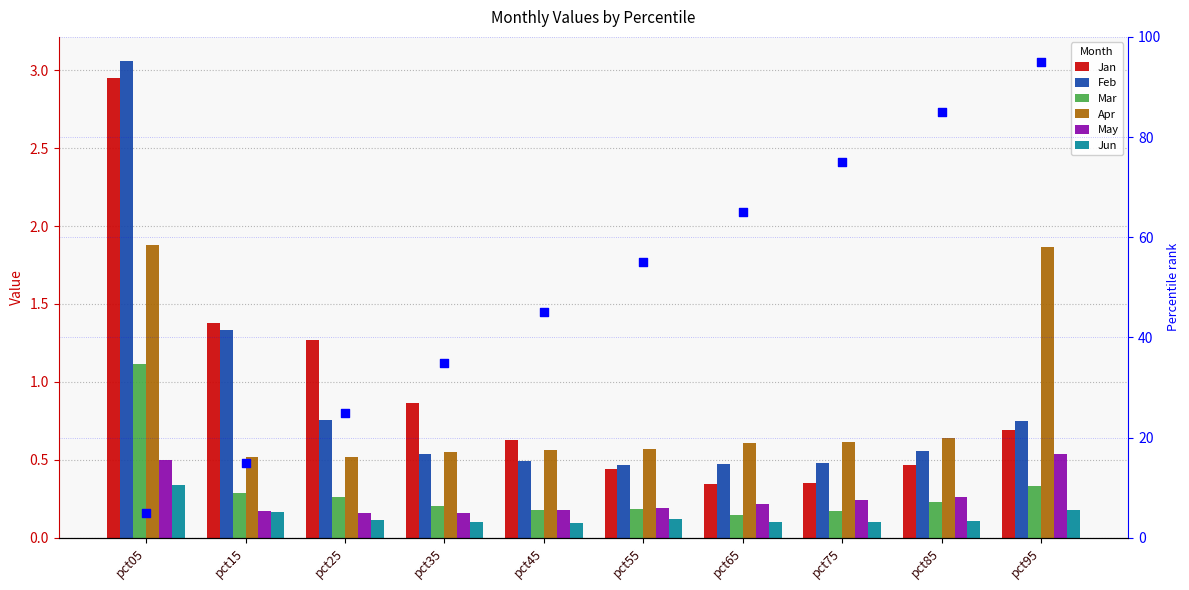

Which series contains the lowest Y value?

Jun